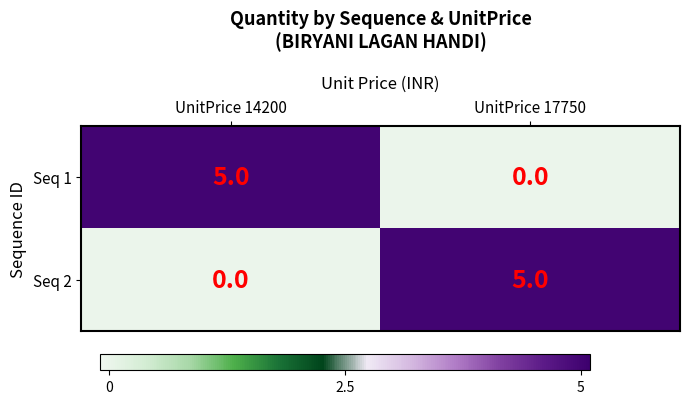

The Seq 2 series shows 9 at UnitPrice 17750. True or false?

False